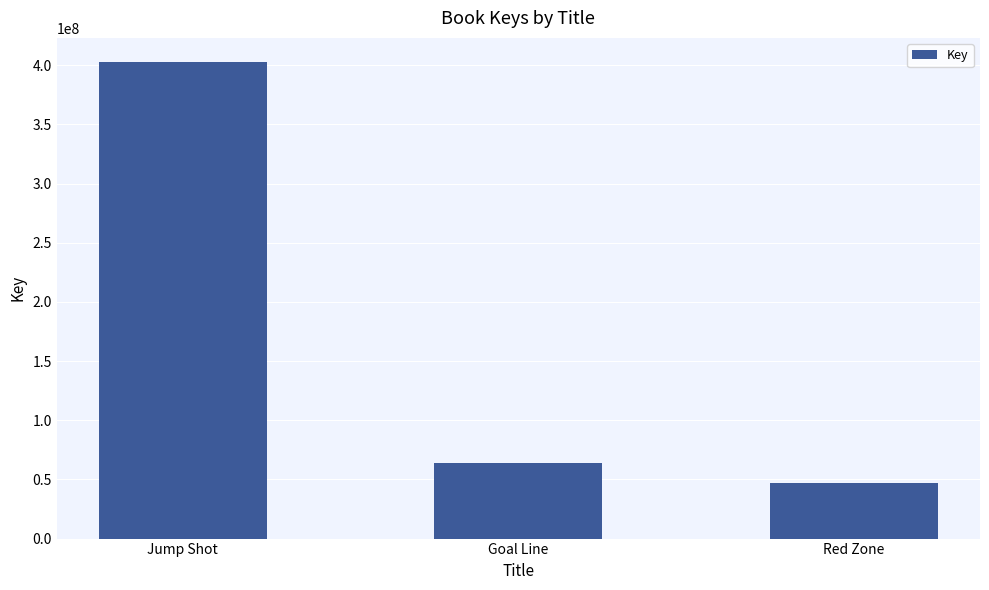

Between Jump Shot and Goal Line, which is larger?

Jump Shot